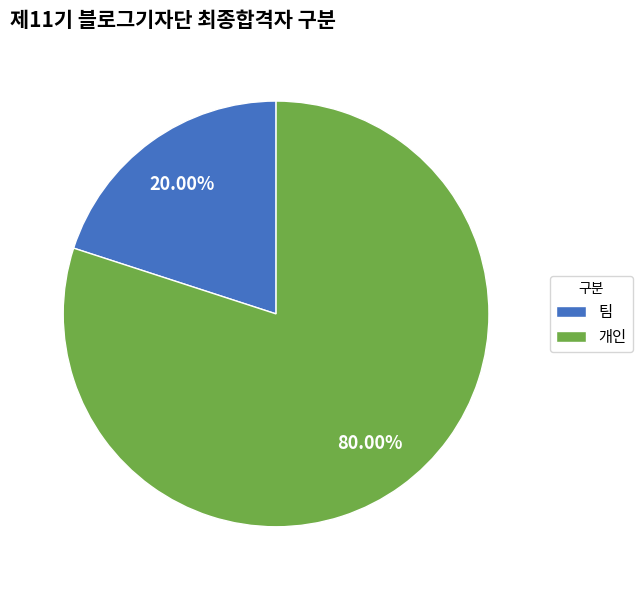

Which slice is the largest?

개인